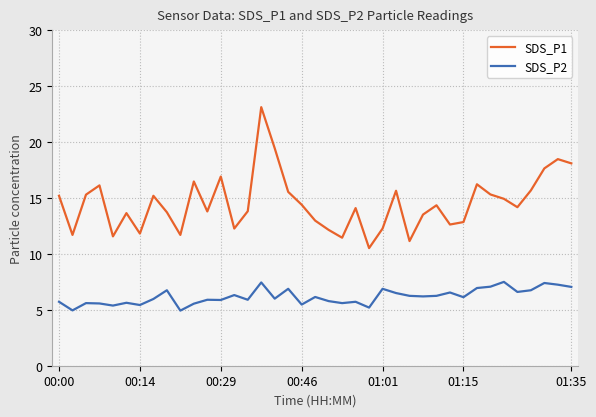

True or false: SDS_P2 and SDS_P1 intersect in this chart.

False